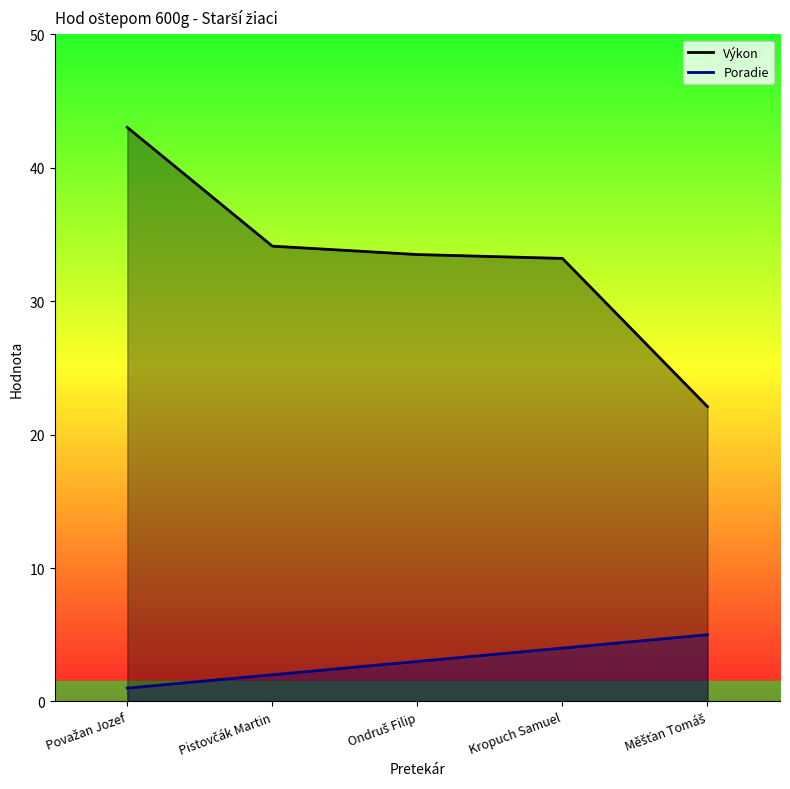

How many values in the Výkon series exceed 33?

4